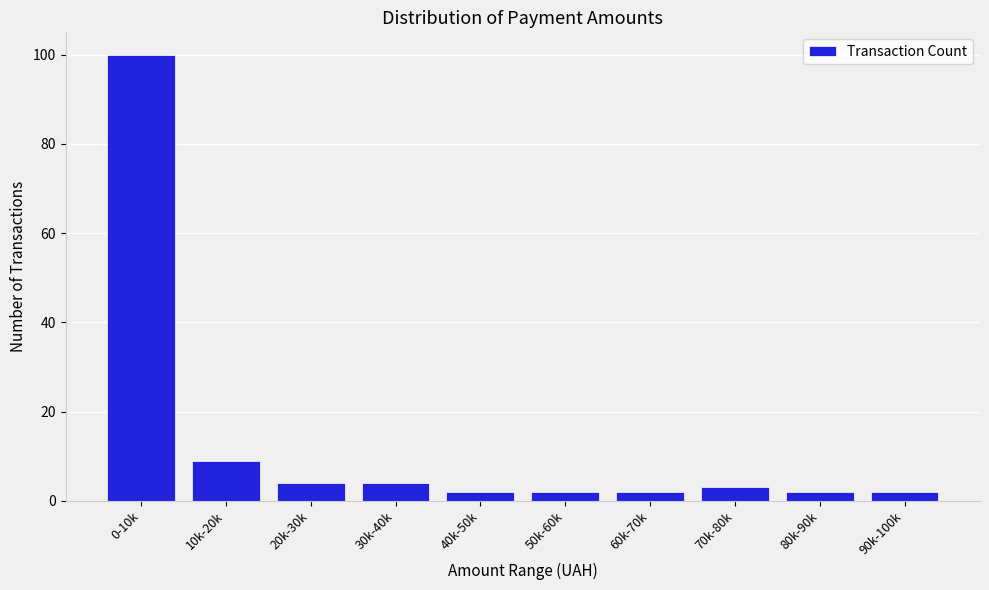

Reading right to left, transcribe all the data shown in this chart.

2	2	3	2	2	2	4	4	9	100